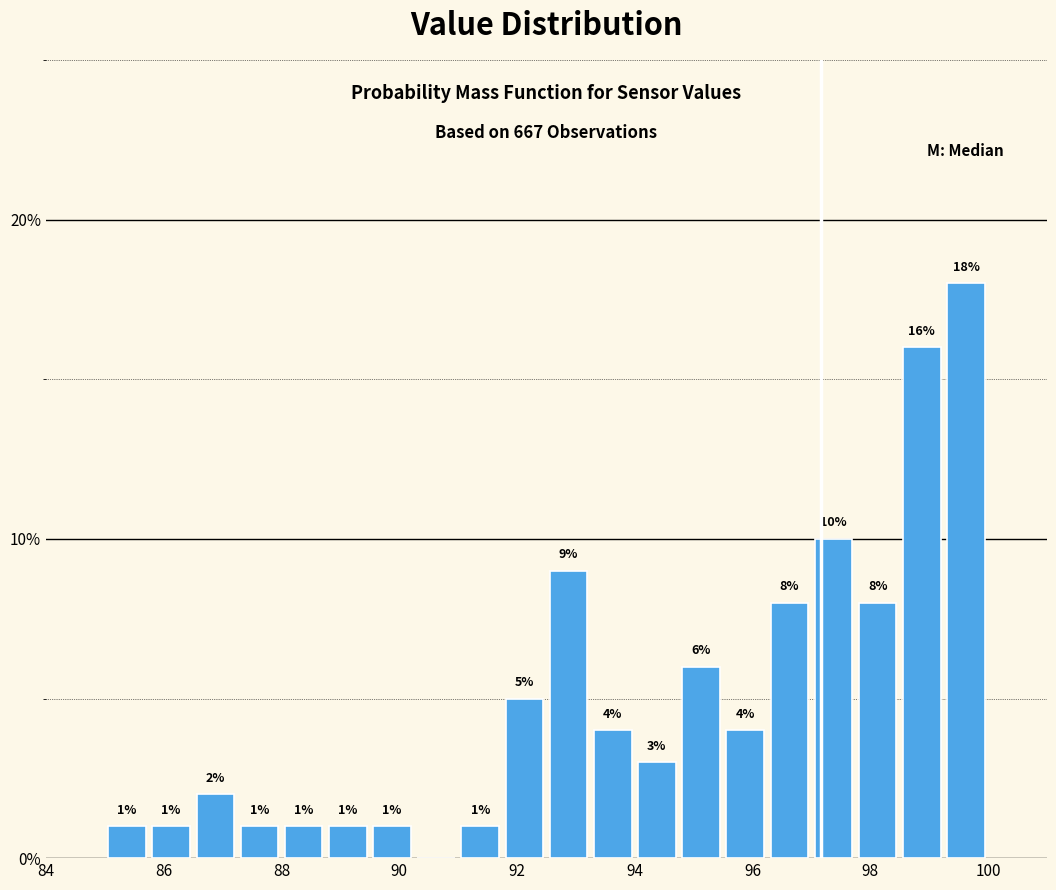

Around what value on the x-axis is the tallest bar? Give the approximate position of its centre, as read against the axis.

99.6